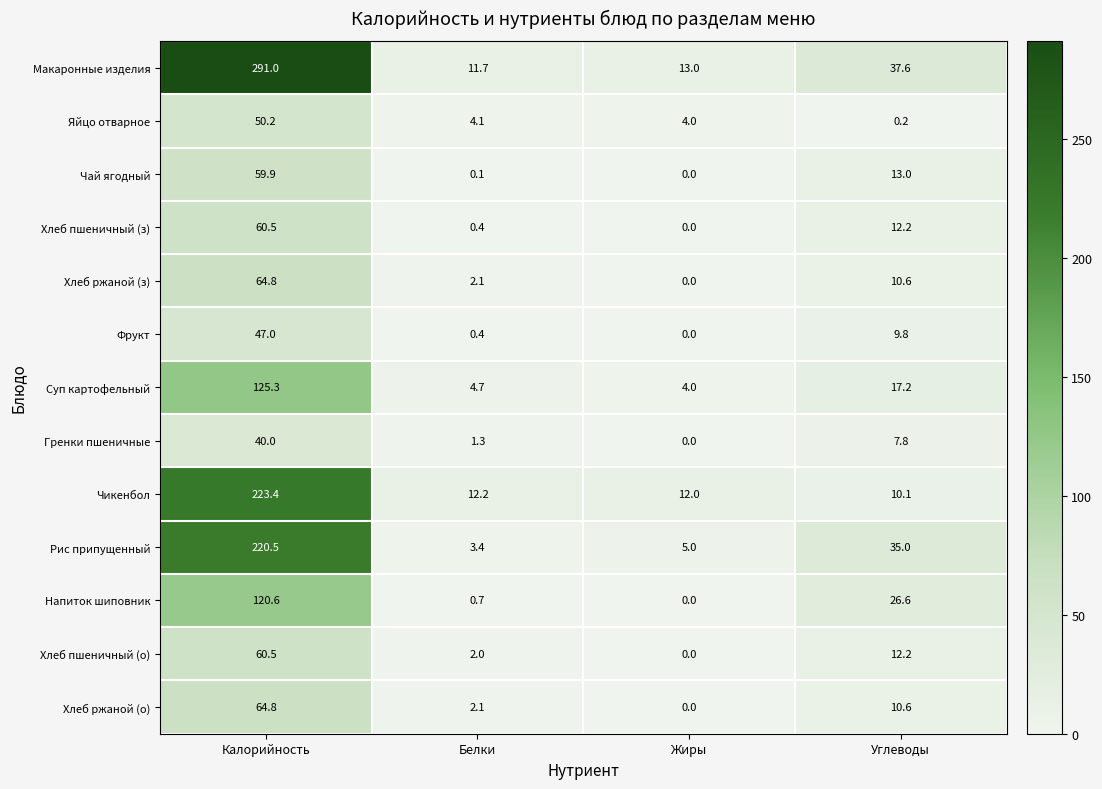

What is the spread (max minus min) of values at Углеводы?

37.4